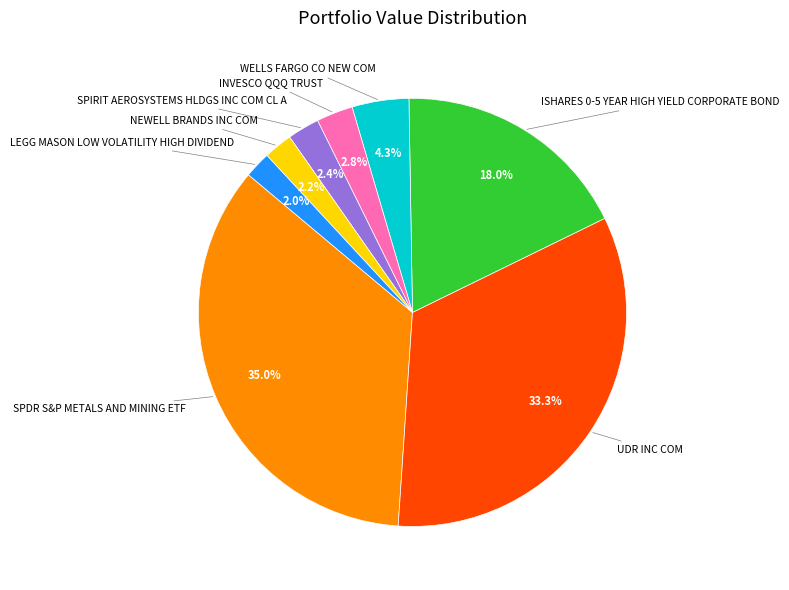

Does any single category account for the majority?

No